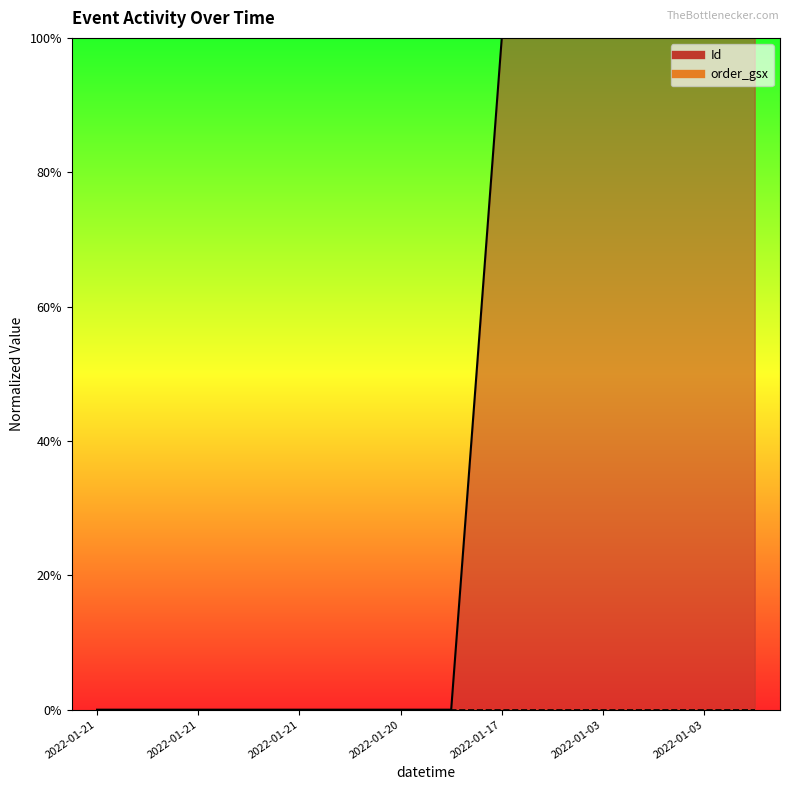

Where is the data nearest to the value 0?

2022-01-20 16:38:00